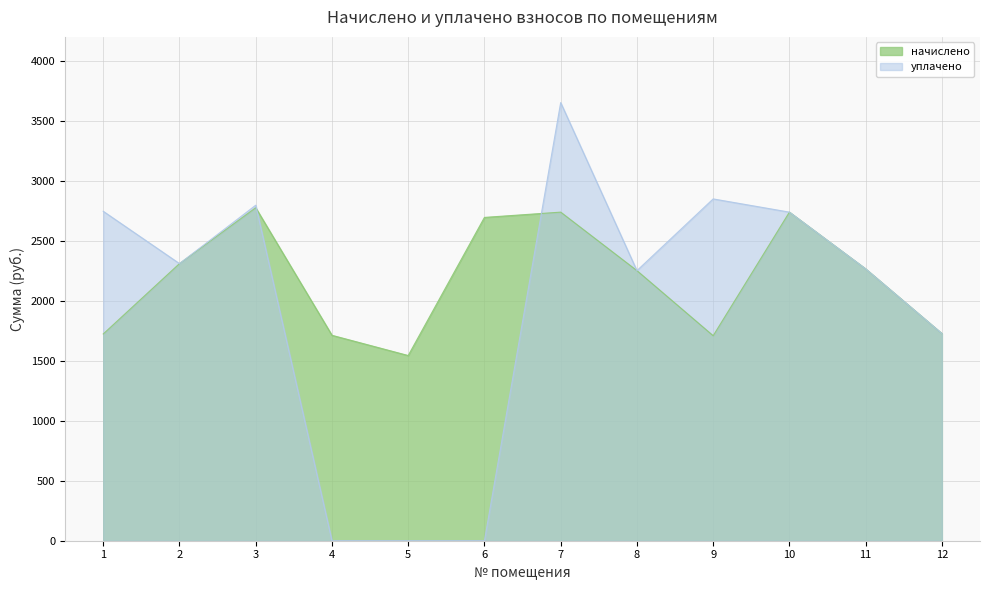

What is the value of the уплачено point at the 3rd from the left?

2796.3